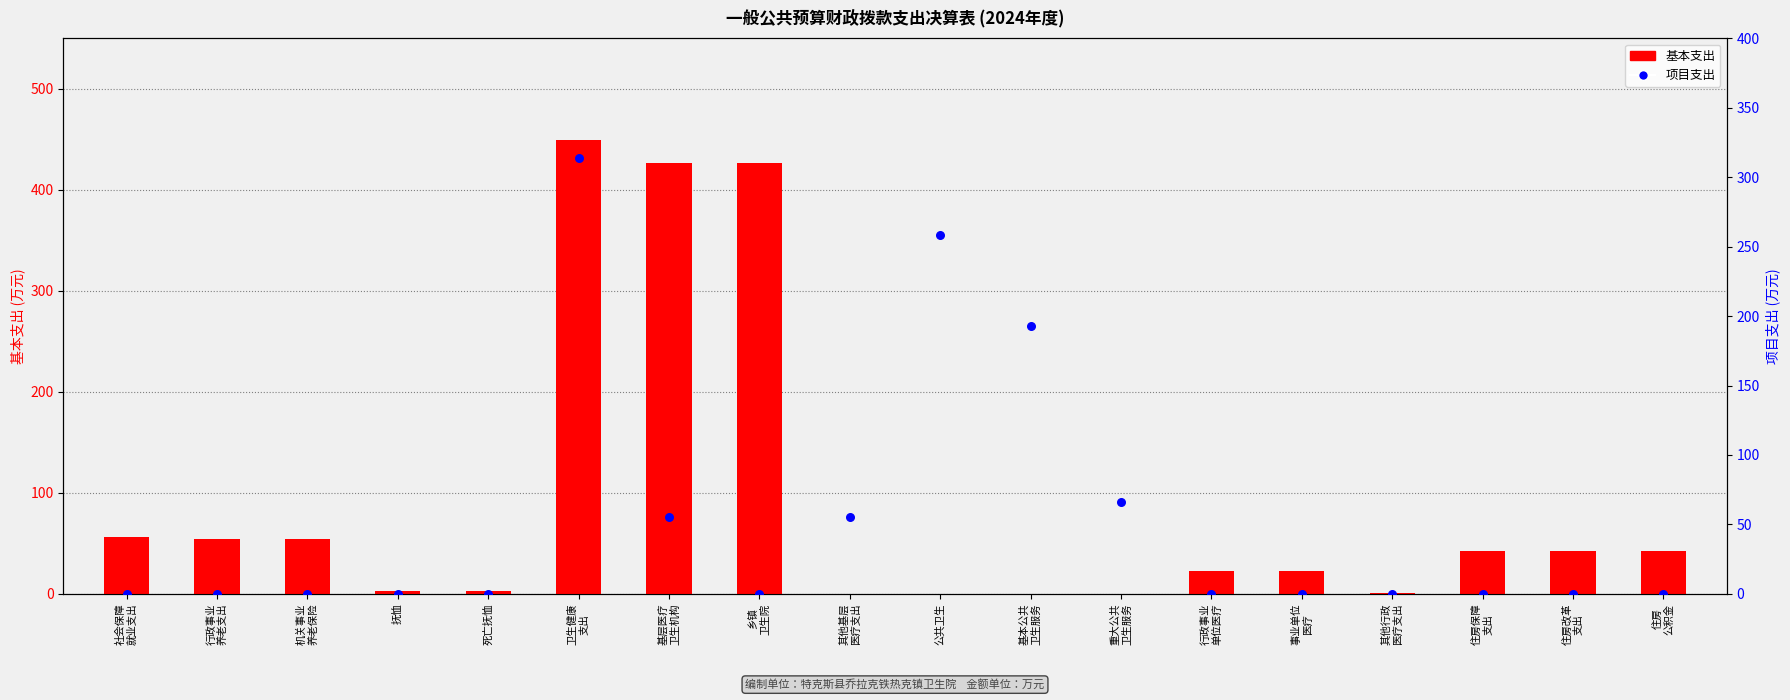

What are all the series names shown in the legend?

基本支出, 项目支出